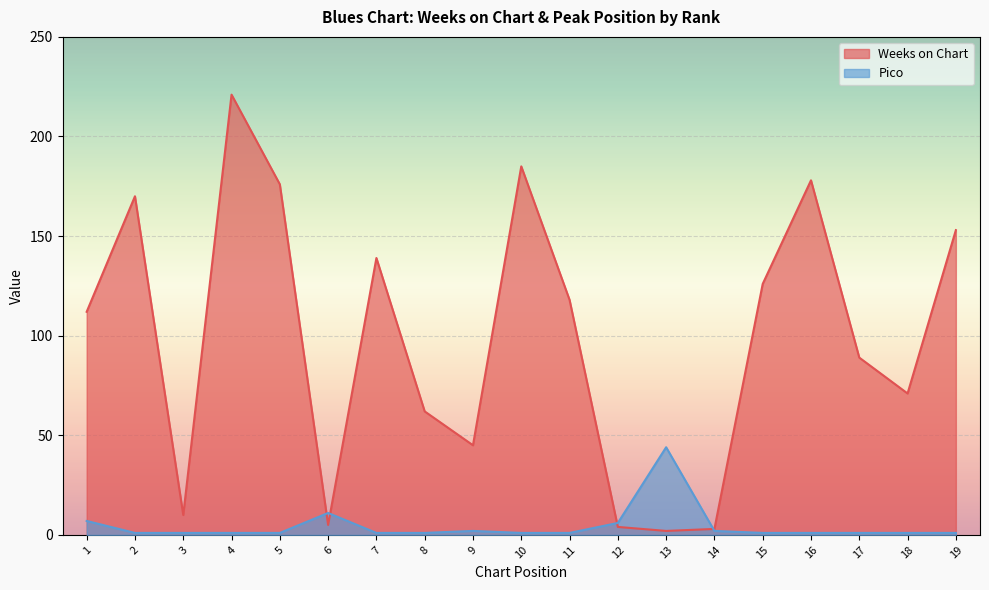

List the series in order of their peak value, lowest first.

Pico, Weeks on Chart